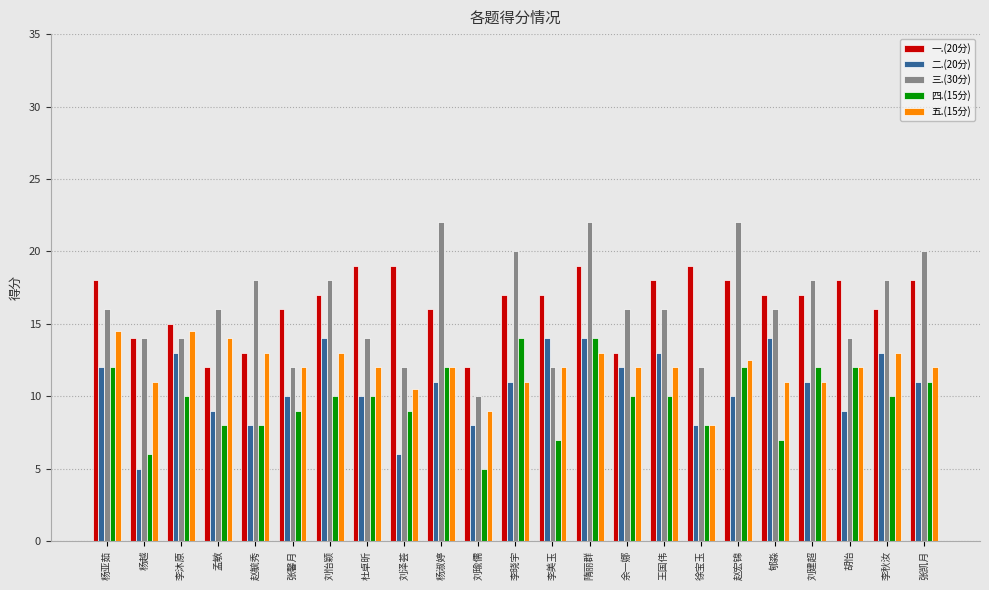

What is the lowest value of the 五.(15分) series?

8.0